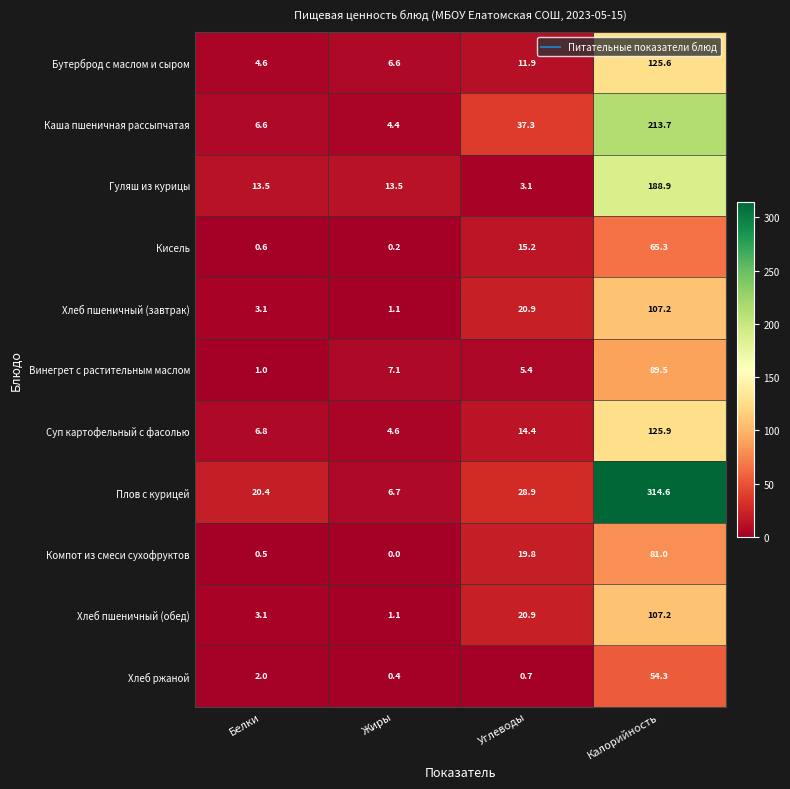

Which category has the highest value in the Хлеб пшеничный (завтрак) series?

Калорийность